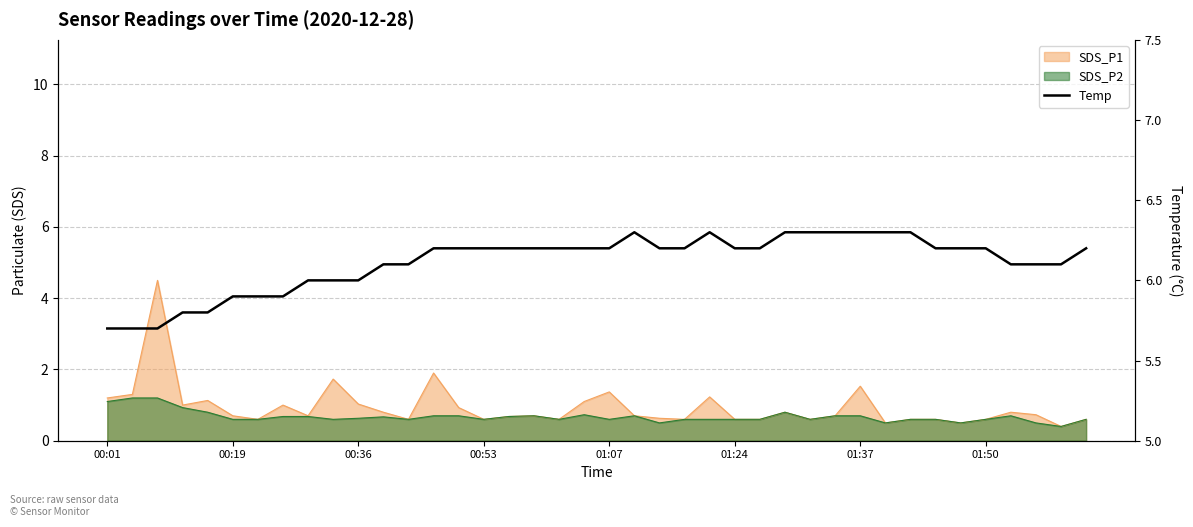

True or false: the data has more than 1 interior local peaks.

True